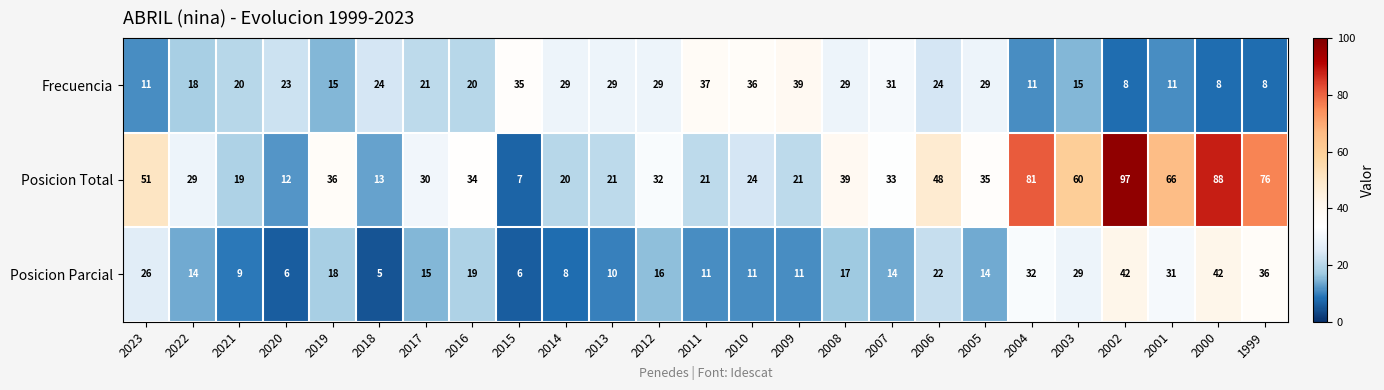

What is the sum of the Posicion Total values at 2019 and 2018?

49